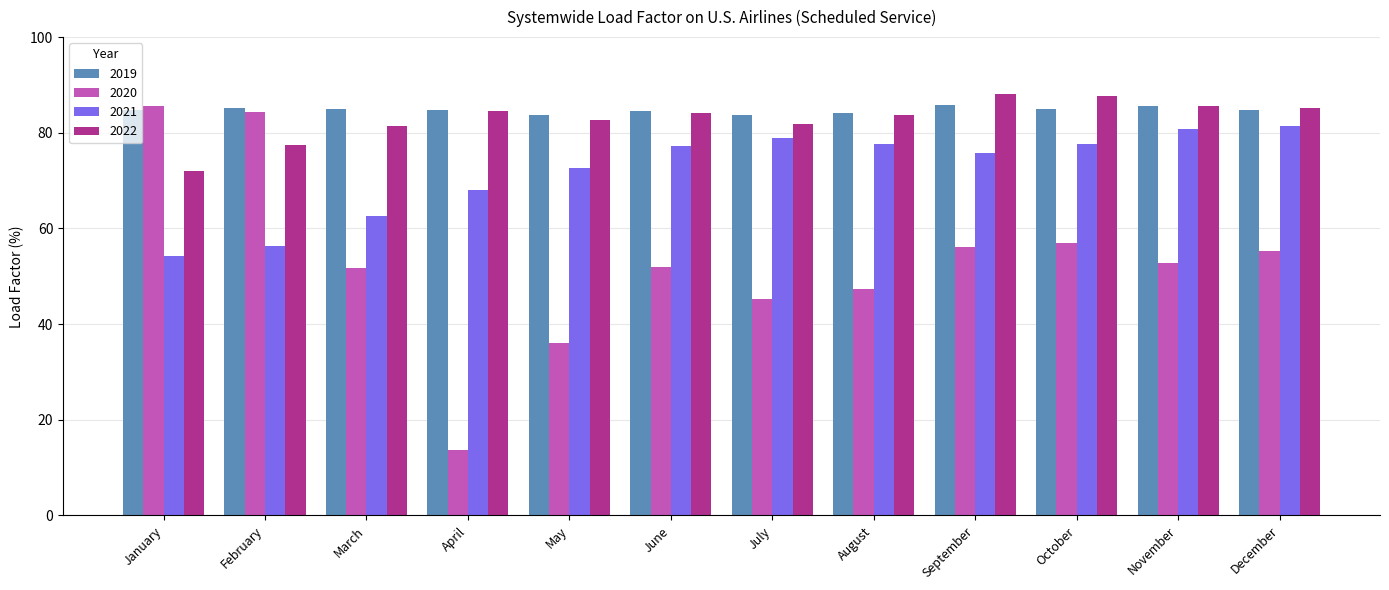

The 2021 series shows 79.0 at July. True or false?

True